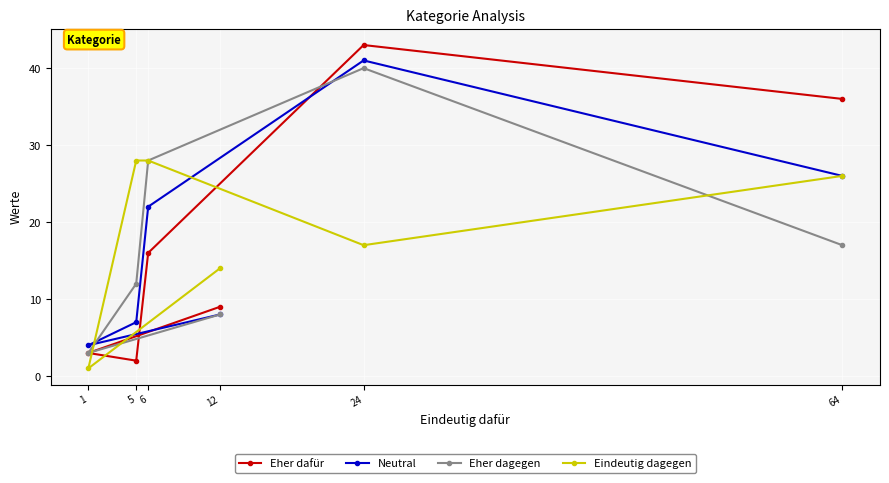

At which label does Eher dagegen reach its peak?

24